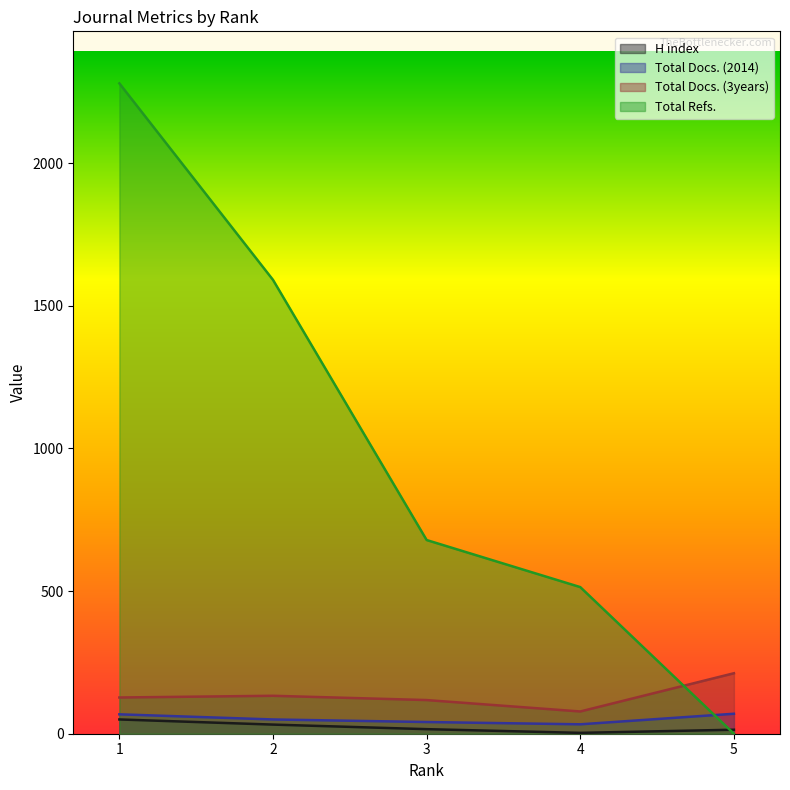

Rank the series at 4 from lowest to highest value.

H index, Total Docs. (2014), Total Docs. (3years), Total Refs.